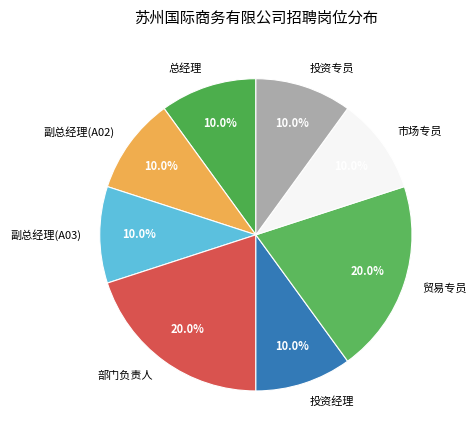

To the nearest percent, what portion does 副总经理(A03) represent?

10%